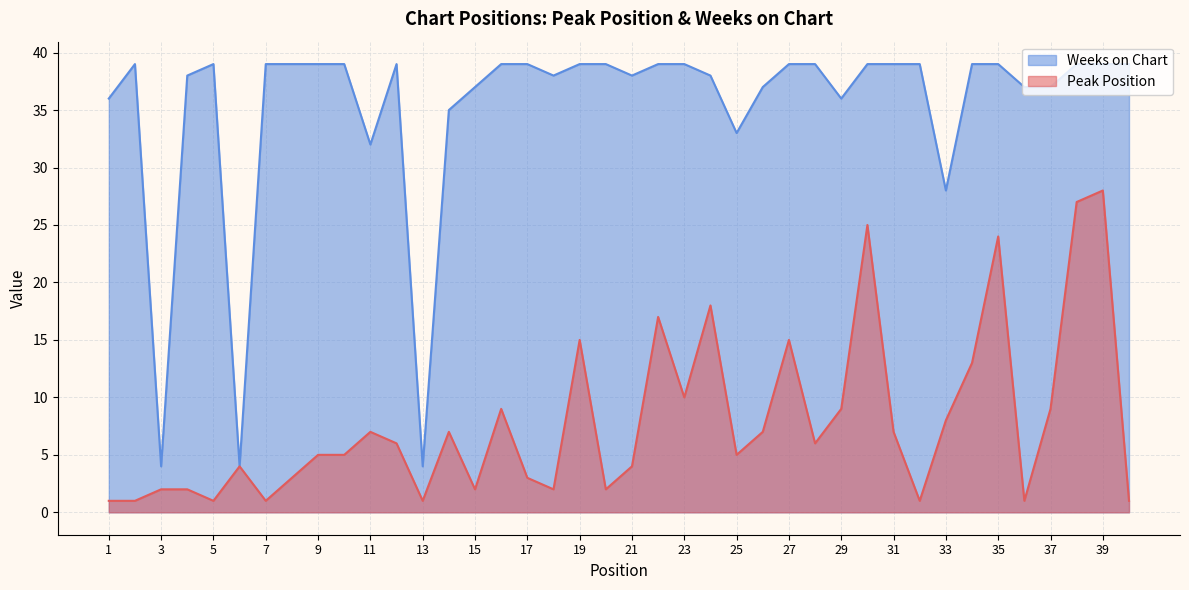

List the labels in order of Weeks on Chart value, smallest first.

3, 6, 13, 33, 11, 25, 14, 1, 29, 15, 26, 36, 37, 4, 18, 21, 24, 2, 5, 7, 8, 9, 10, 12, 16, 17, 19, 20, 22, 23, 27, 28, 30, 31, 32, 34, 35, 38, 39, 40